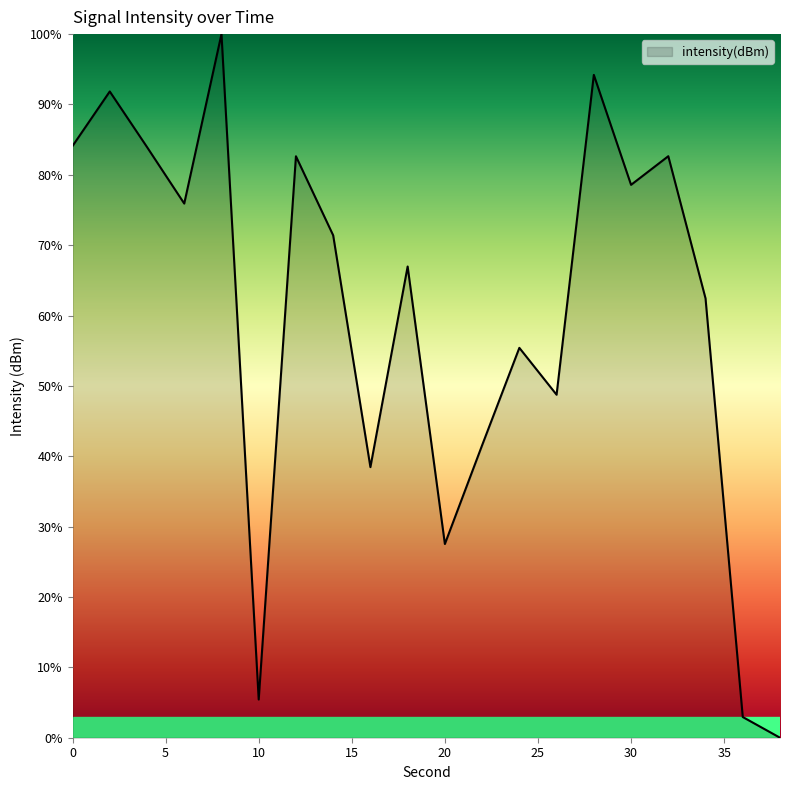

What is the greatest value displayed?

100.0